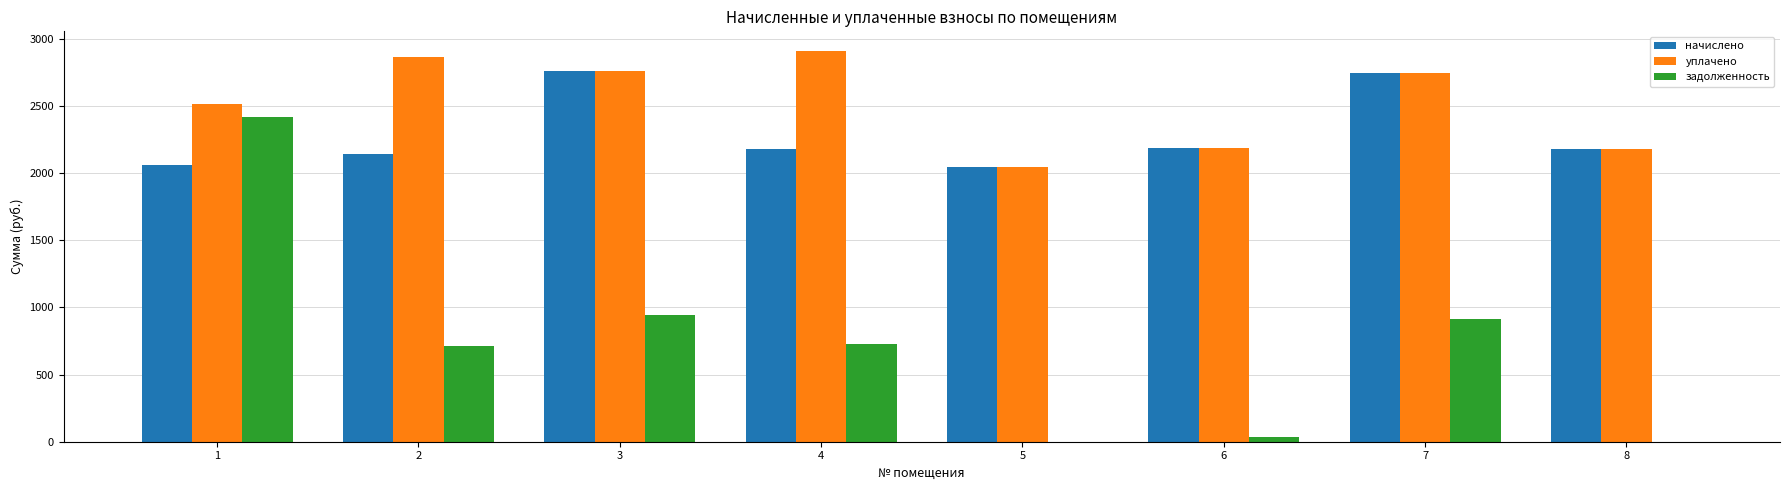

How many groups of bars are there?

8